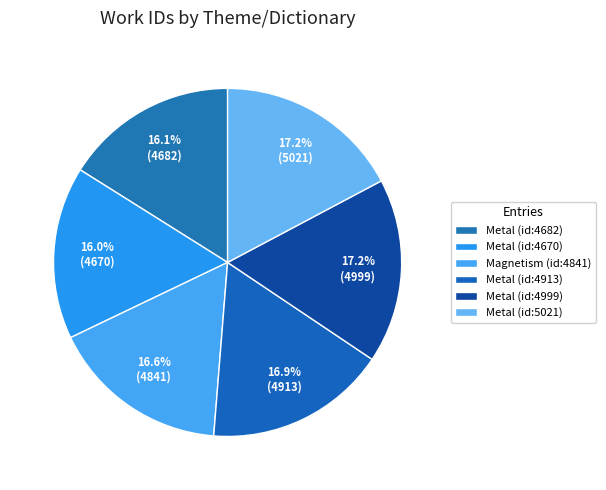

Does Metal (id:4913) account for over 50% of the chart?

No